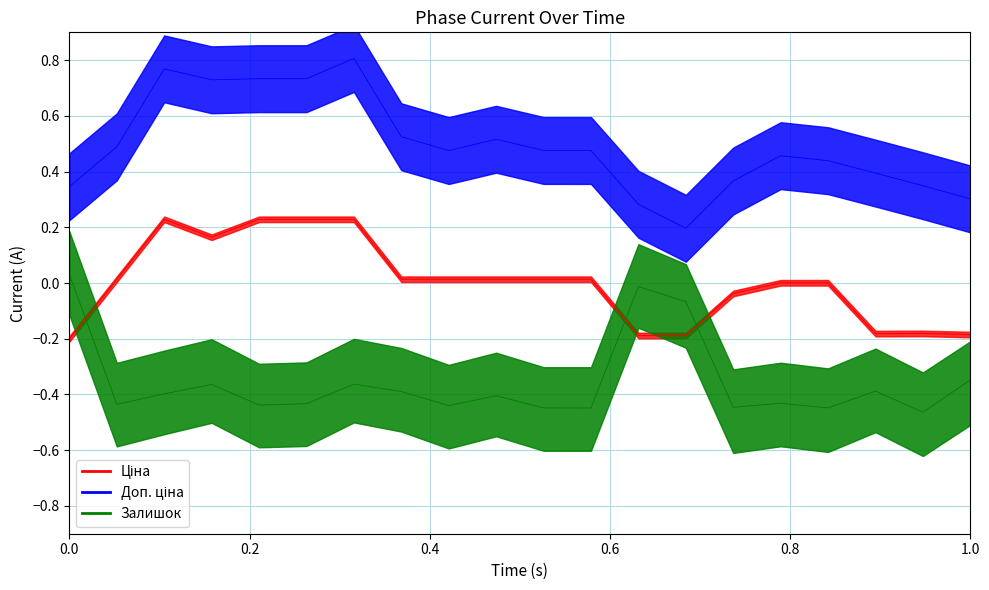

Is the value of Ціна at 287302223 greater than the value of Доп. ціна at 283481953?

No